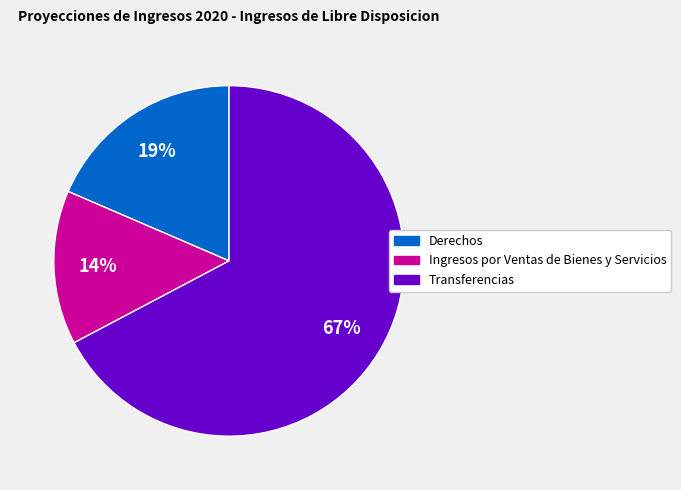

Which category accounts for the majority?

Transferencias